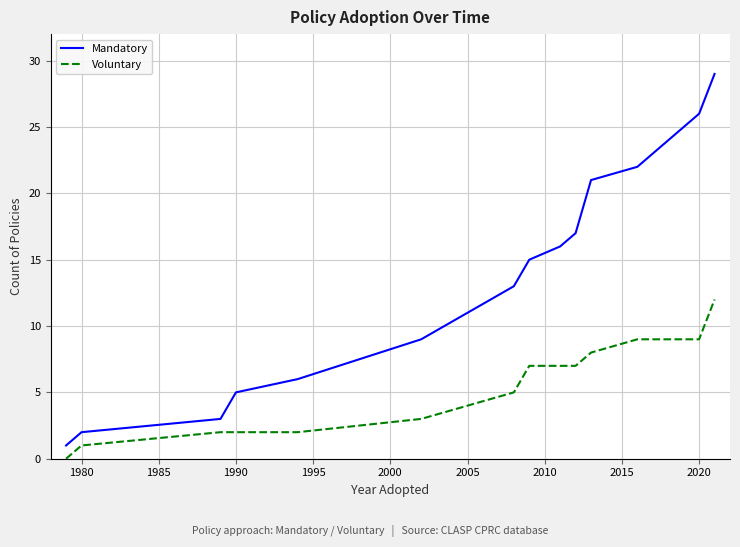

Which series has the largest range (max minus min)?

Mandatory